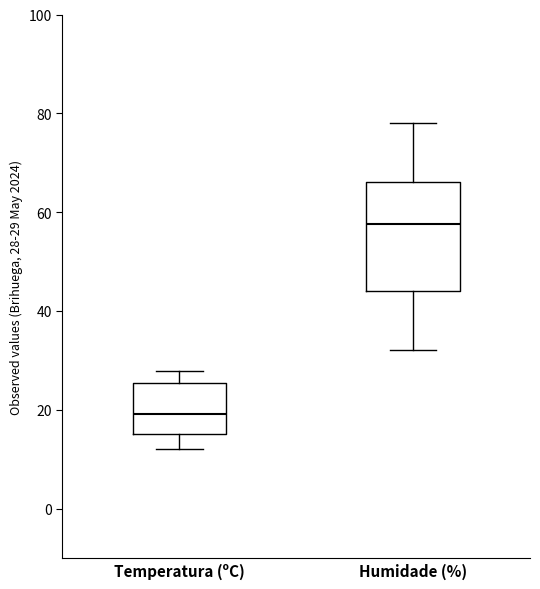

Comparing the boxes themselves (not the whiskers), which one is the tallest?

Humidade (%)